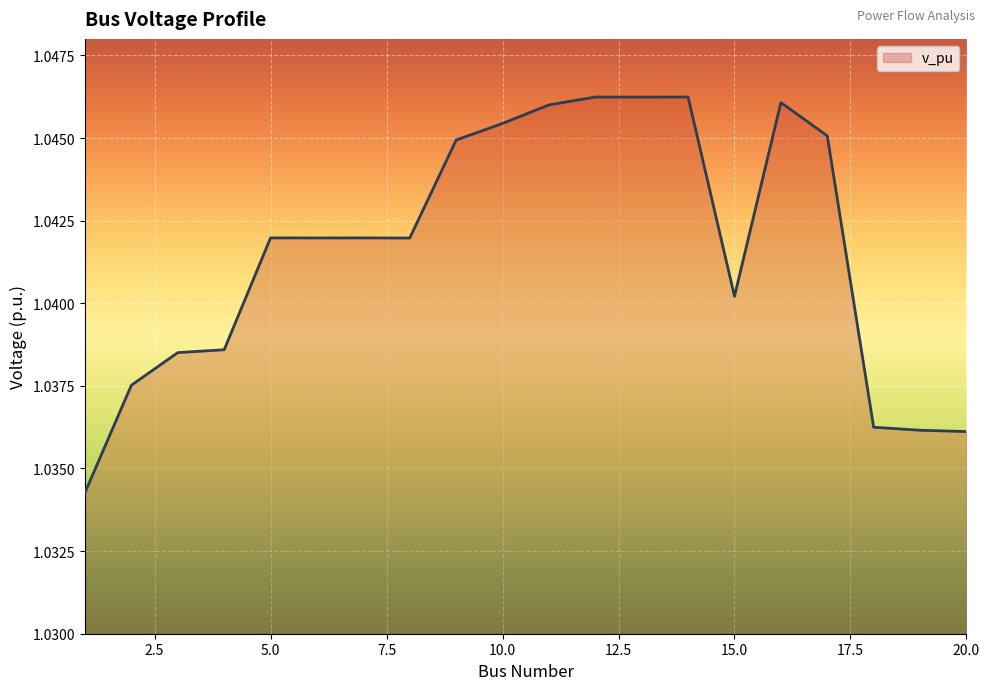

True or false: the data has more than 0 interior local peaks.

True